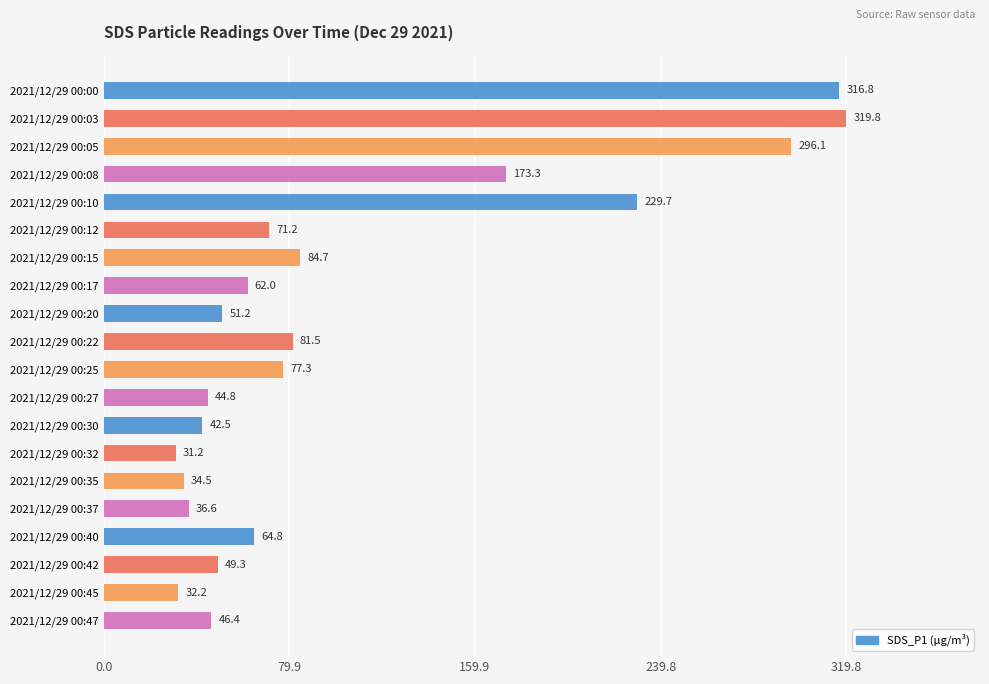

At which label is the value closest to 175?

2021/12/29 00:08